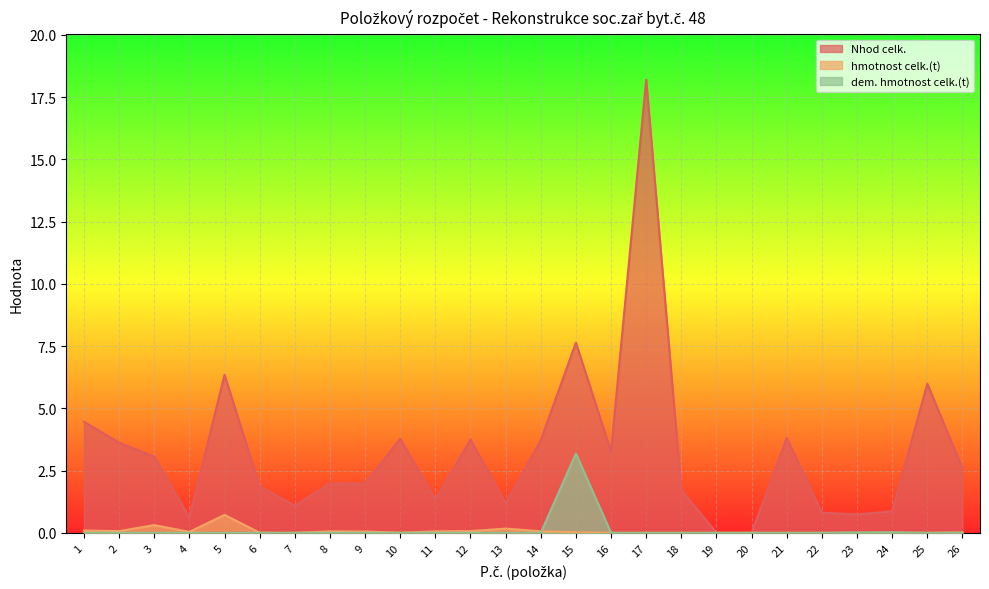

What is the value of the hmotnost celk.(t) point at the 2nd from the left?

0.1